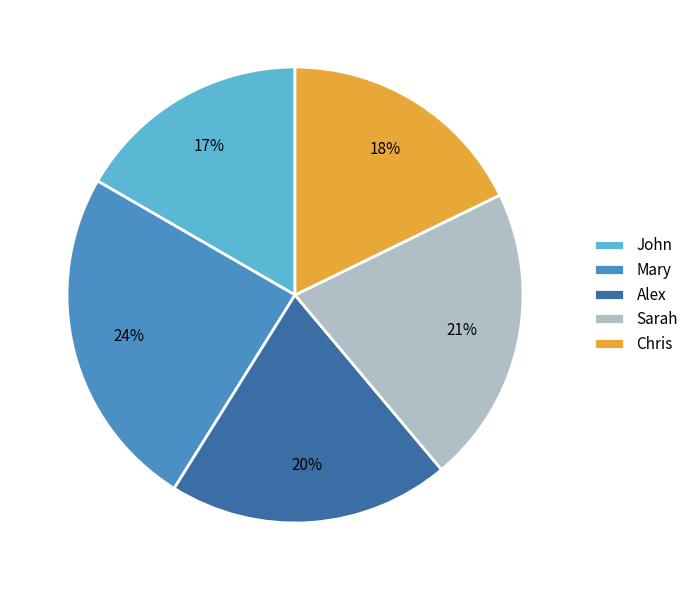

What is the smallest slice in the pie chart?

John